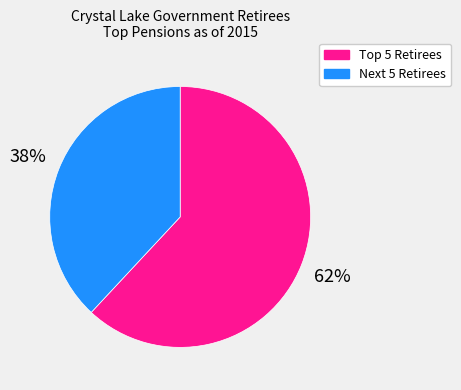

How many segments does this pie chart have?

2